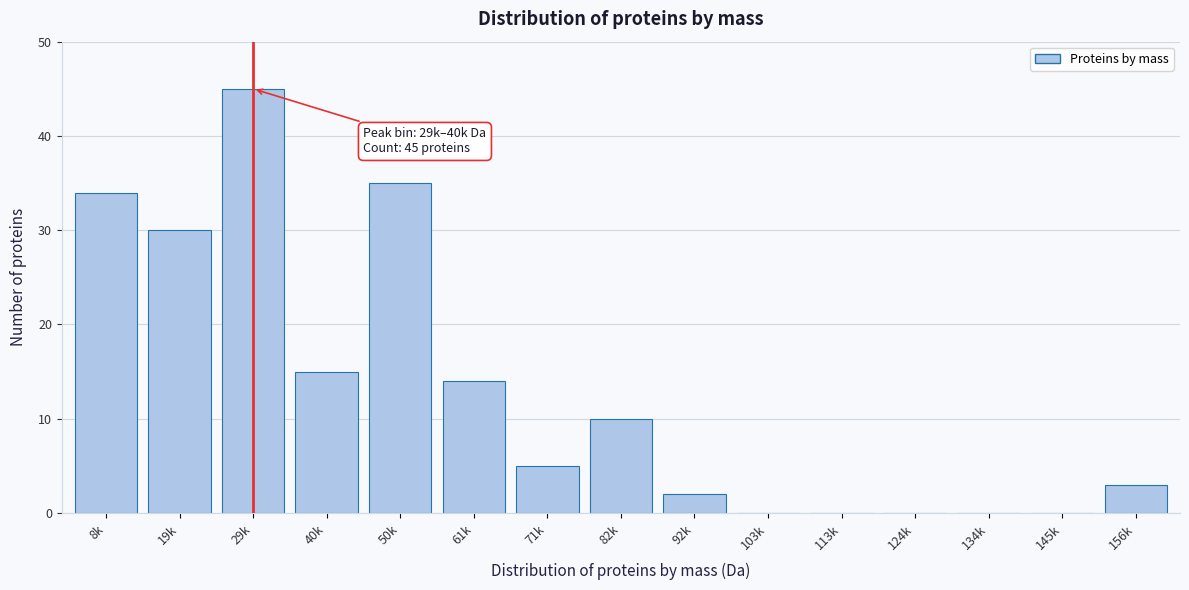

Reading left to right, extract all data points from this chart.

8k=34	19k=30	29k=45	40k=15	50k=35	61k=14	71k=5	82k=10	92k=2	103k=0	113k=0	124k=0	134k=0	145k=0	156k=3